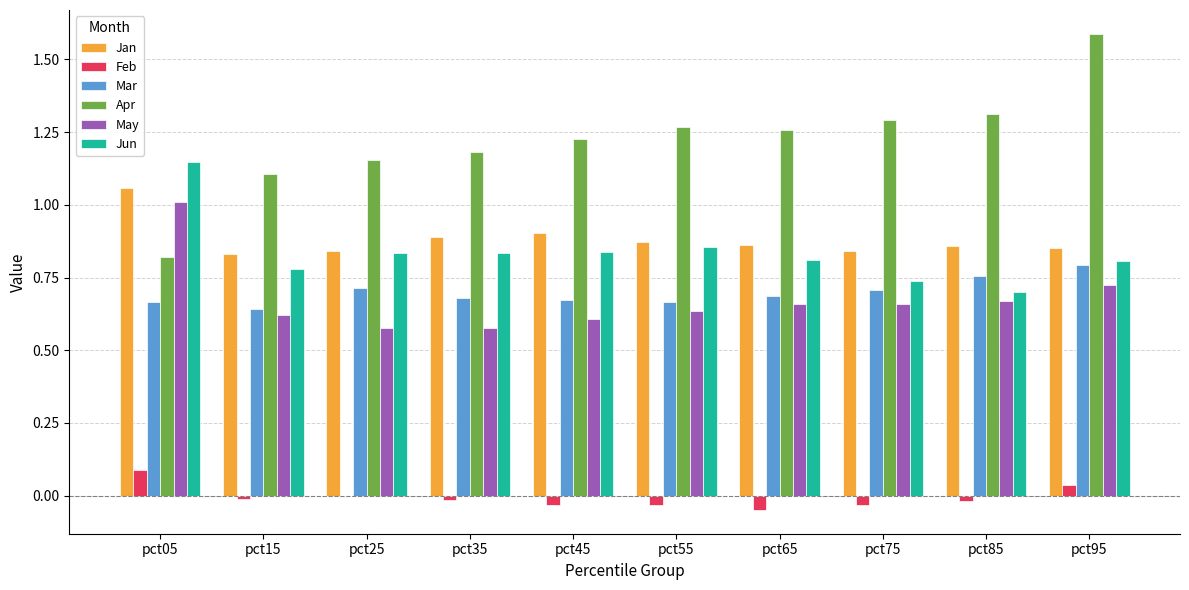

What is the sum of all Jun values?

8.3